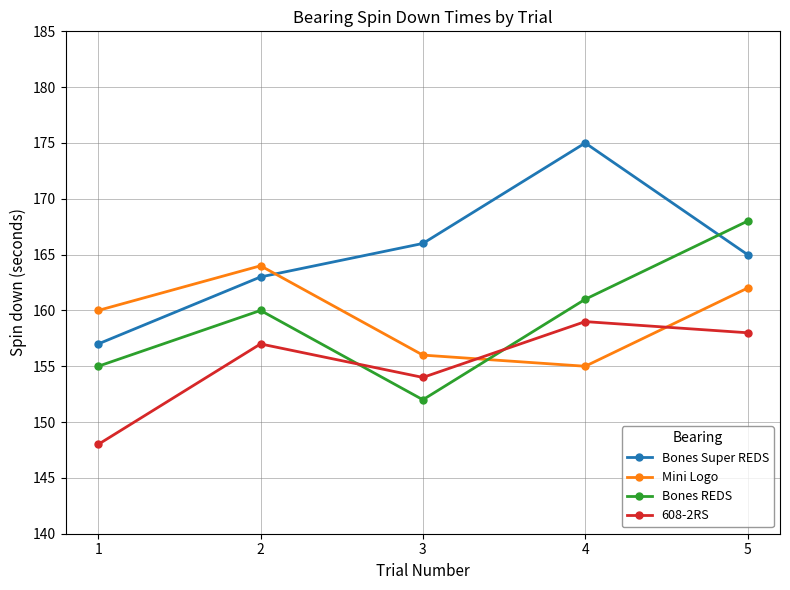

Reading left to right, list all the values displayed in this chart.

Bones Super REDS: 1=157	2=163	3=166	4=175	5=165
Mini Logo: 1=160	2=164	3=156	4=155	5=162
Bones REDS: 1=155	2=160	3=152	4=161	5=168
608-2RS: 1=148	2=157	3=154	4=159	5=158